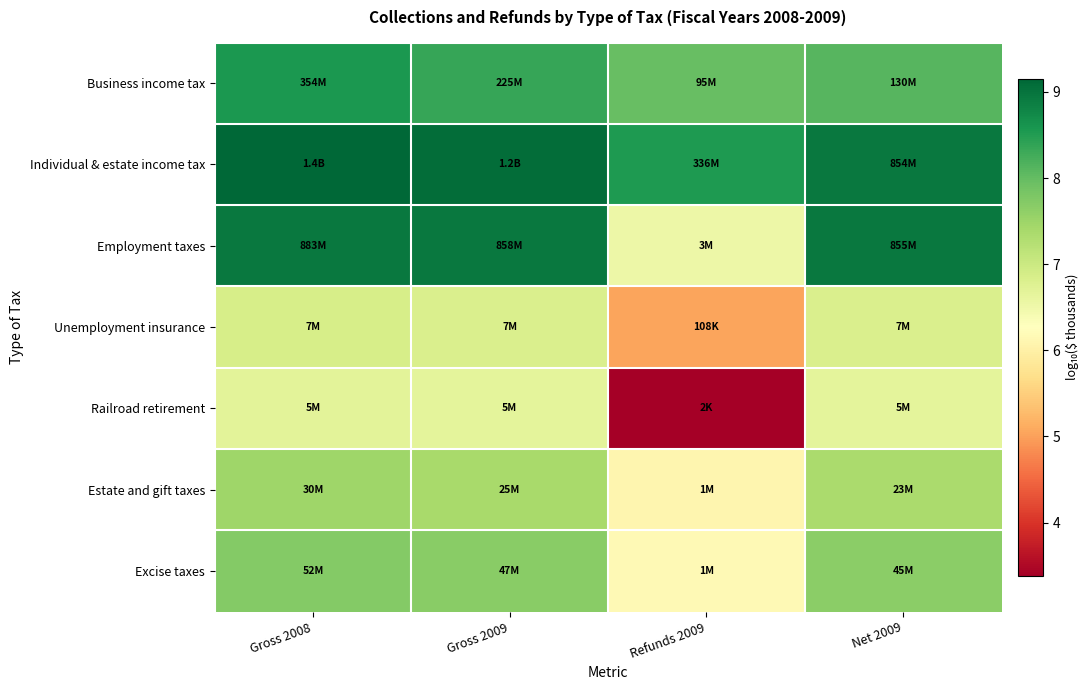

Reading left to right, extract all data points from this chart.

Business income tax: Gross 2008=8.5	Gross 2009=8.4	Refunds 2009=8.0	Net 2009=8.1
Individual & estate income tax: Gross 2008=9.2	Gross 2009=9.1	Refunds 2009=8.5	Net 2009=8.9
Employment taxes: Gross 2008=8.9	Gross 2009=8.9	Refunds 2009=6.5	Net 2009=8.9
Unemployment insurance: Gross 2008=6.9	Gross 2009=6.8	Refunds 2009=5.0	Net 2009=6.8
Railroad retirement: Gross 2008=6.7	Gross 2009=6.7	Refunds 2009=3.4	Net 2009=6.7
Estate and gift taxes: Gross 2008=7.5	Gross 2009=7.4	Refunds 2009=6.1	Net 2009=7.4
Excise taxes: Gross 2008=7.7	Gross 2009=7.7	Refunds 2009=6.2	Net 2009=7.7